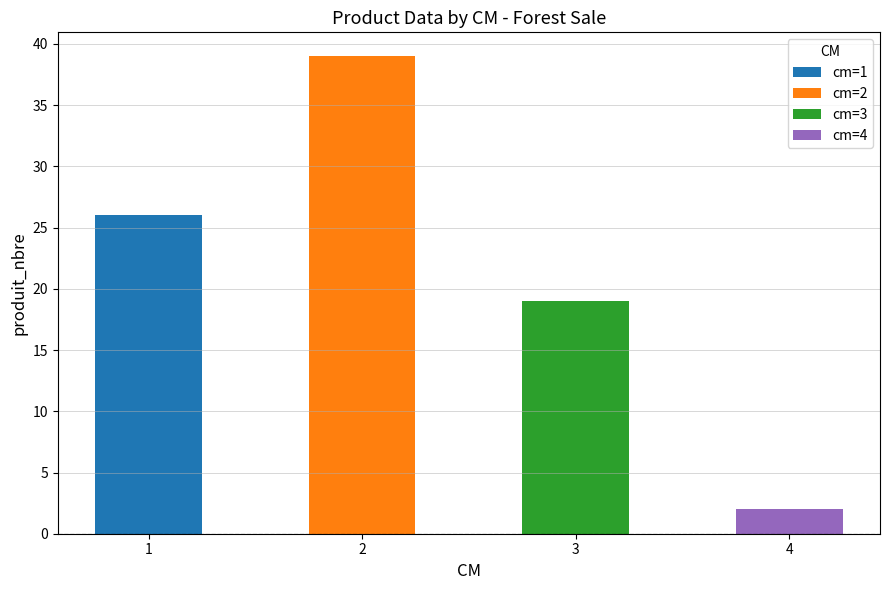

The value of produit_nbre at 2 is 39.0. True or false?

True